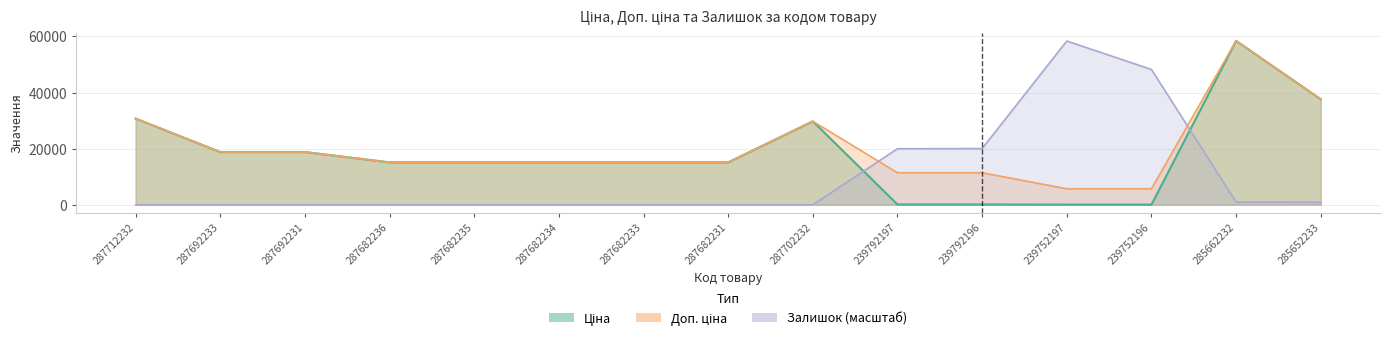

Reading right to left, extract all data points from this chart.

Ціна: 37593.6	58426.5	57.0	57.0	114.1	114.1	29747.2	15120.0	15120.0	15120.0	15120.0	15120.0	18796.8	18796.8	30717.1
Доп. ціна: 37593.6	58426.5	5705.0	5705.0	11410.0	11410.0	29747.2	15120.0	15120.0	15120.0	15120.0	15120.0	18796.8	18796.8	30717.1
Залишок: 897.8	966.9	48205.3	58357.5	20028.0	19958.9	0.0	0.0	0.0	0.0	0.0	0.0	0.0	0.0	0.0